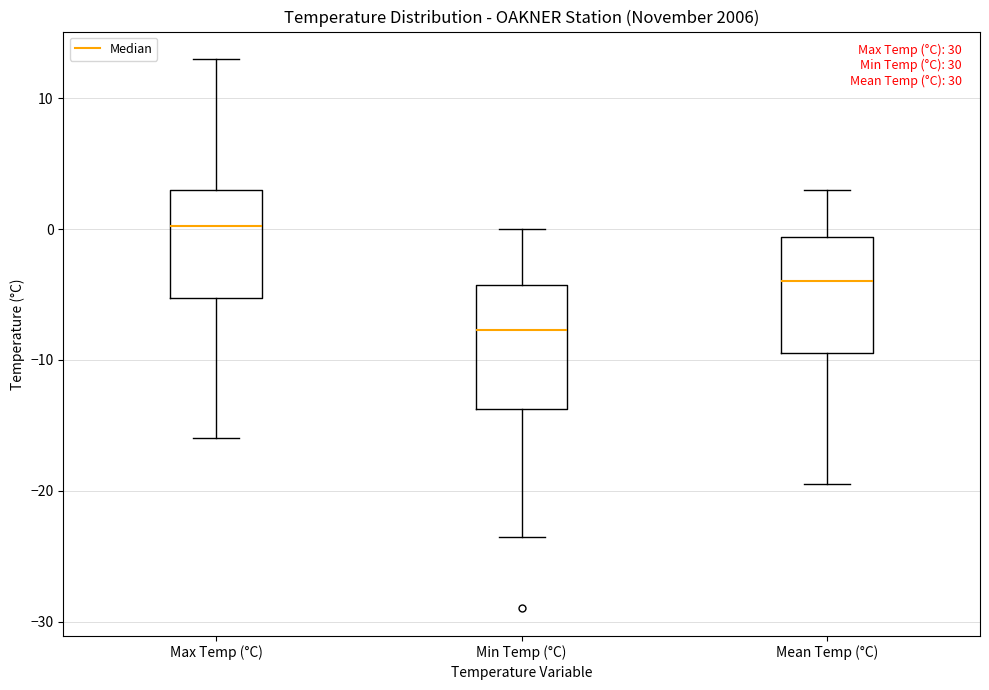

Reading left to right, read every box against the y-axis: the position of its median line, the range the box covers, and the ends of its whiskers. The values are not printed on the chart, so give them approximately, as read against the axis.

Max Temp (°C): median 0, box -5 to 3, whiskers -16 to 13
Min Temp (°C): median -8, box -14 to -4, whiskers -23 to 0
Mean Temp (°C): median -4, box -9 to -1, whiskers -19 to 3